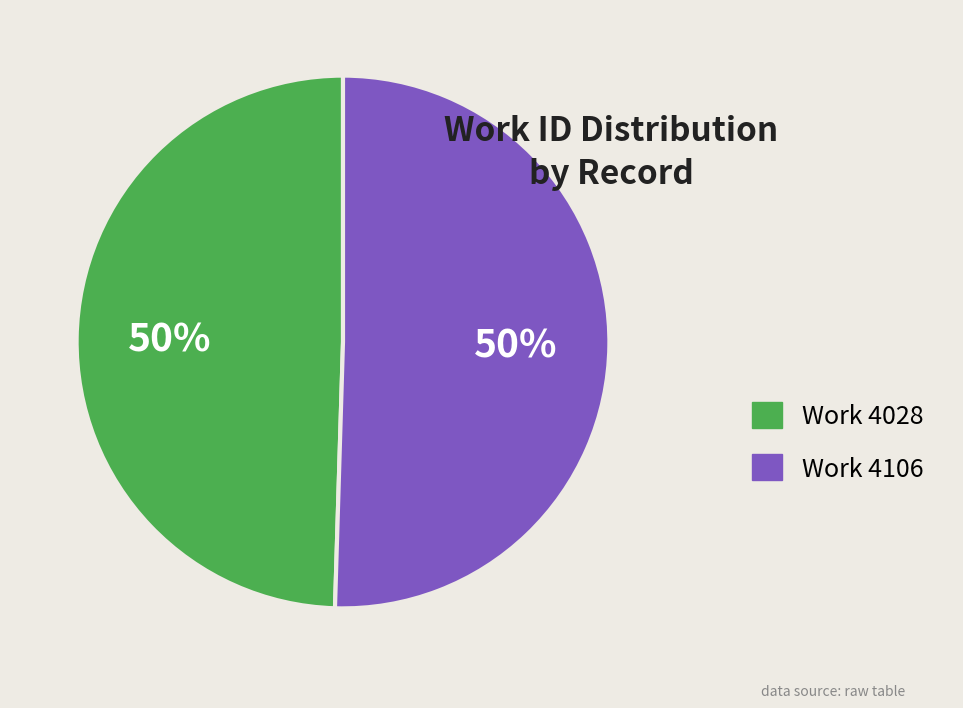

To the nearest percent, what portion does Work 4106 represent?

50%